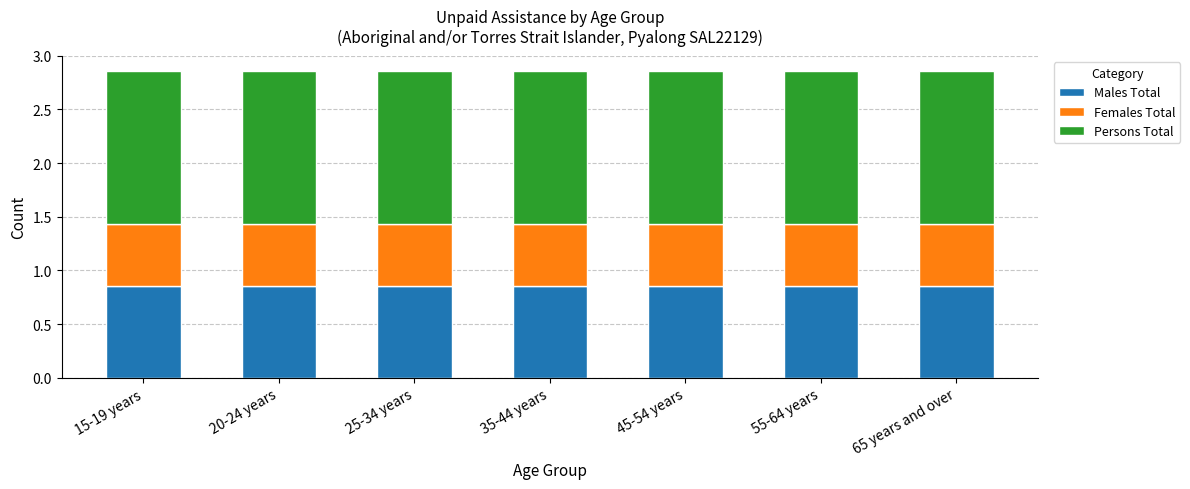

What is the total value across all series at 55-64 years?

2.9